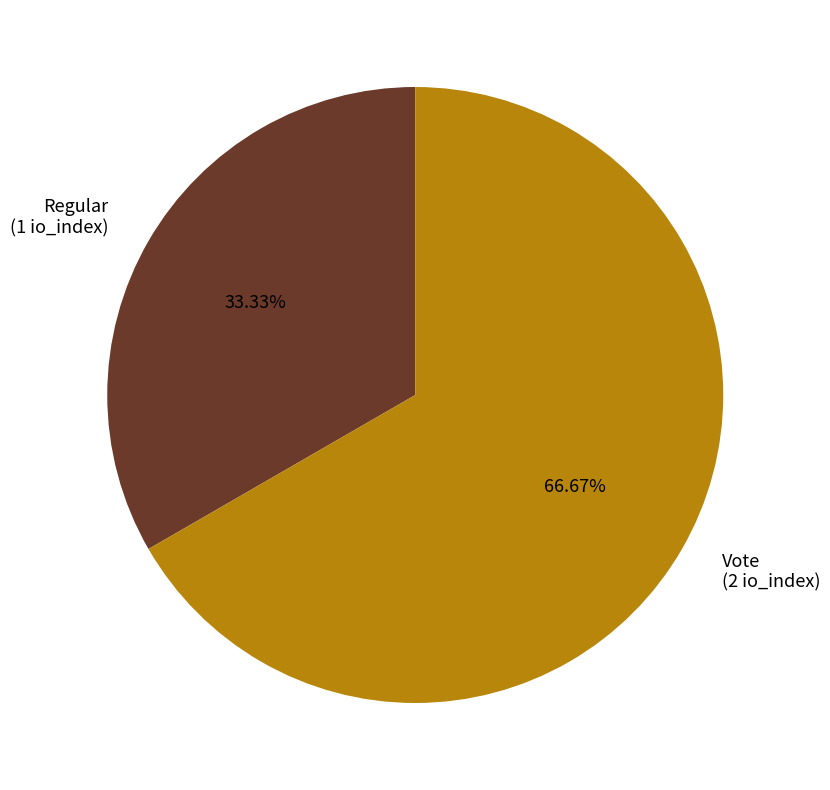

Rank the categories by value from highest to lowest.

Vote, Regular